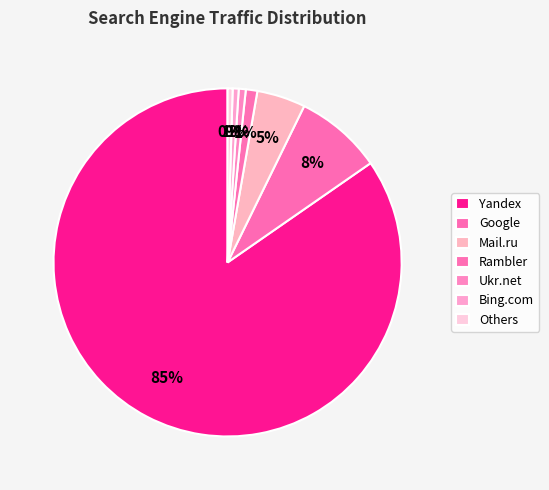

How many slices are in this pie chart?

7